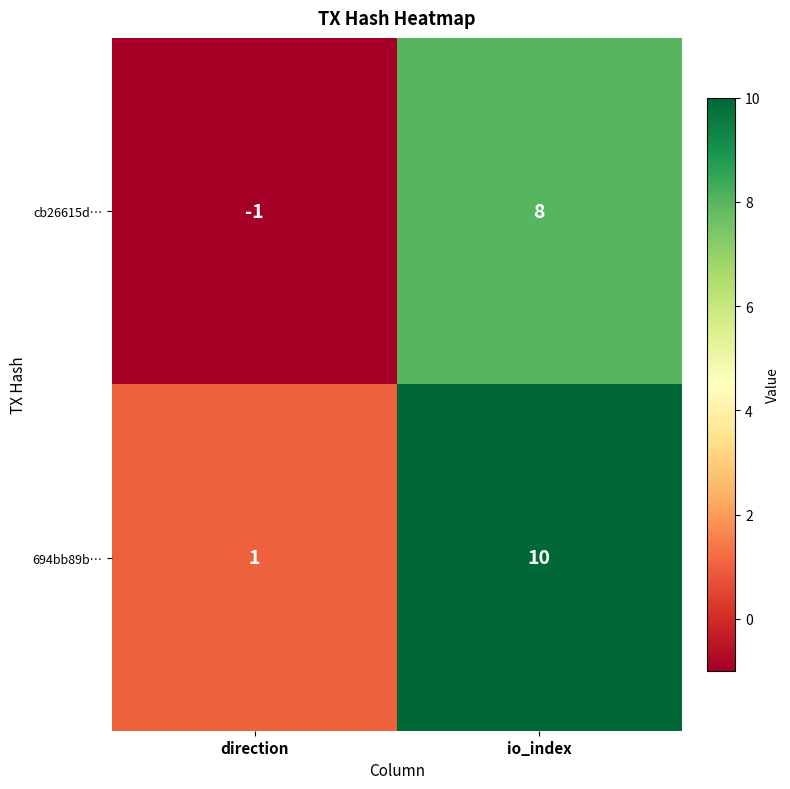

What is the difference between the highest and lowest values at direction?

2